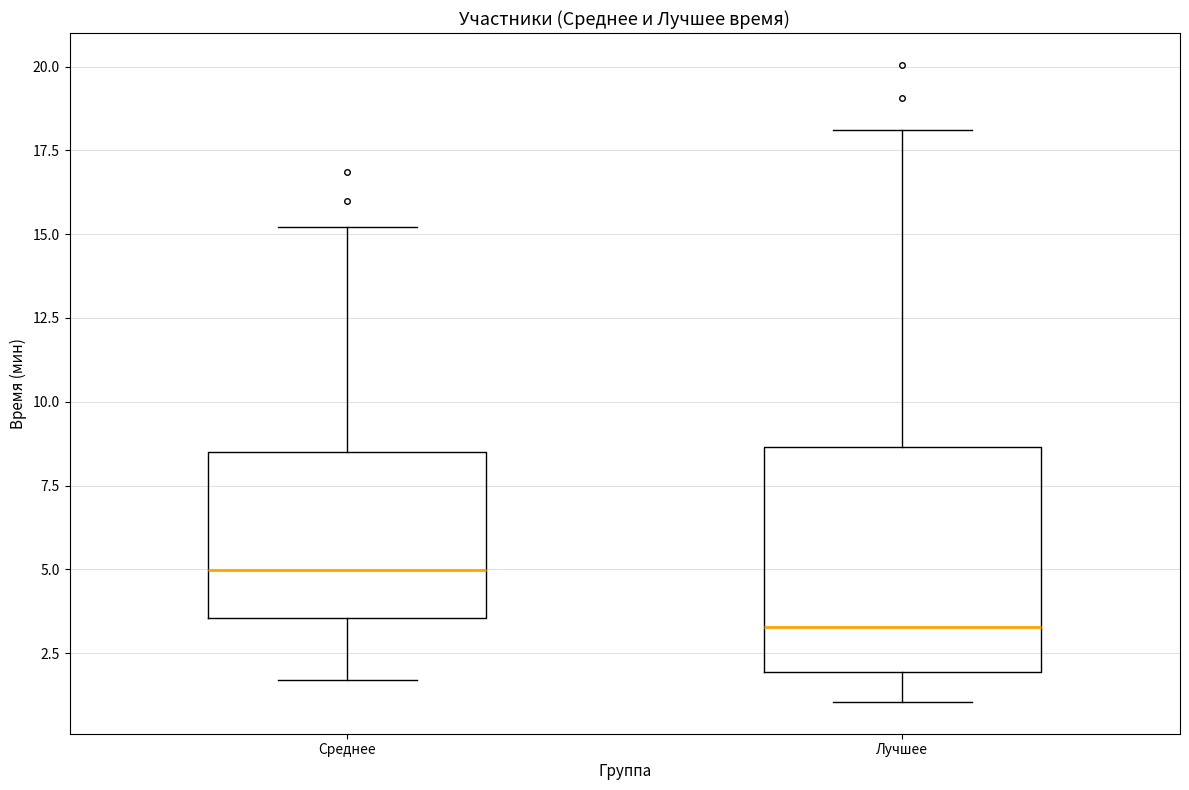

Which box is the tallest, from its lower edge to its upper edge?

Лучшее